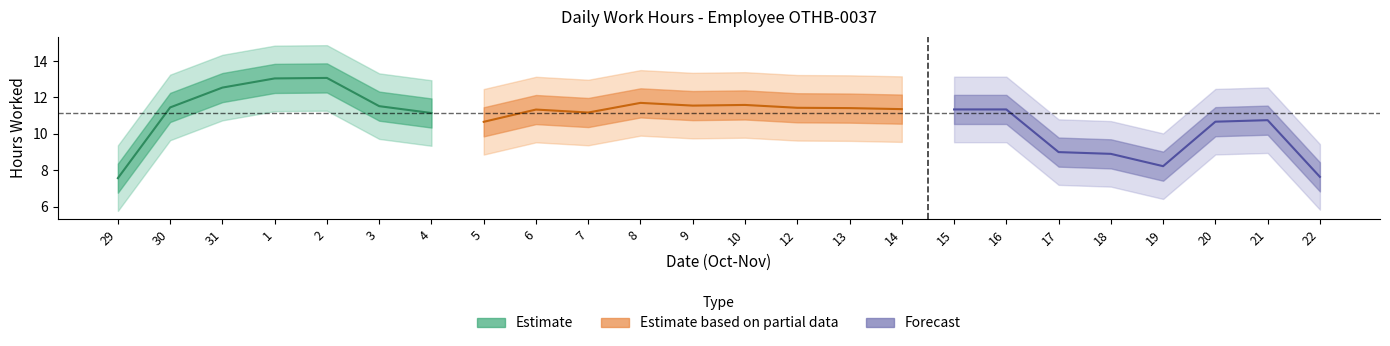

Approximately how many times larger is the value at 12 compared to 8?

1.0